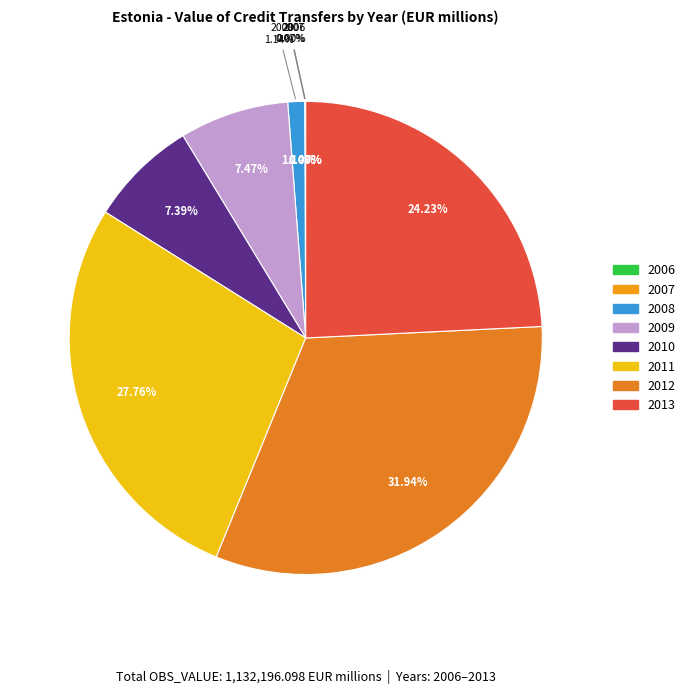

To the nearest percent, what is the difference between the largest and smallest slice percentages?

32%